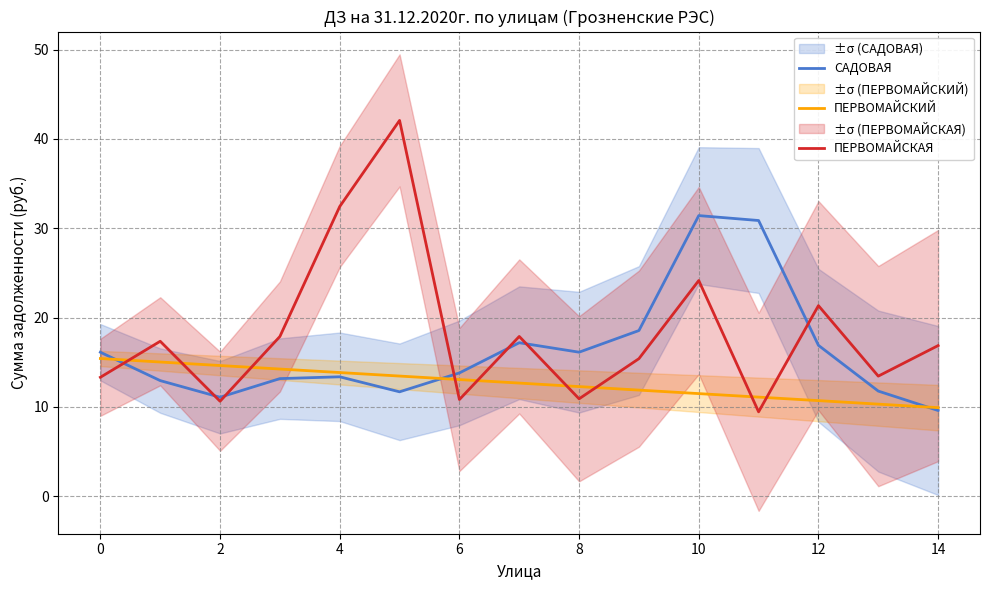

What is the spread (max minus min) of values at 9?

6.7